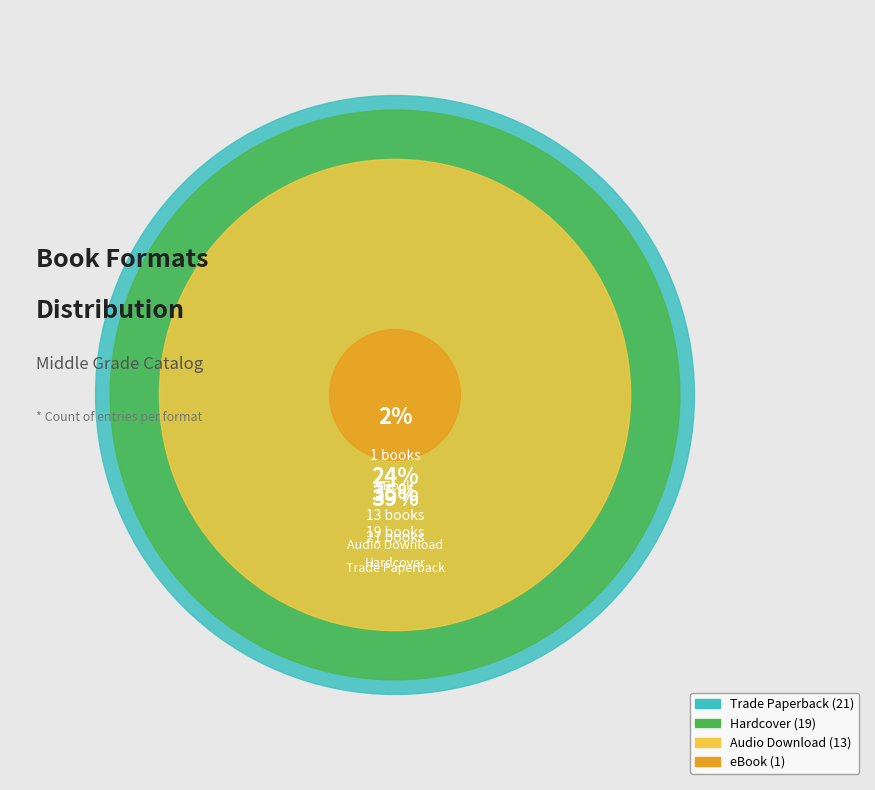

To the nearest percent, what is the average slice percentage?

25%